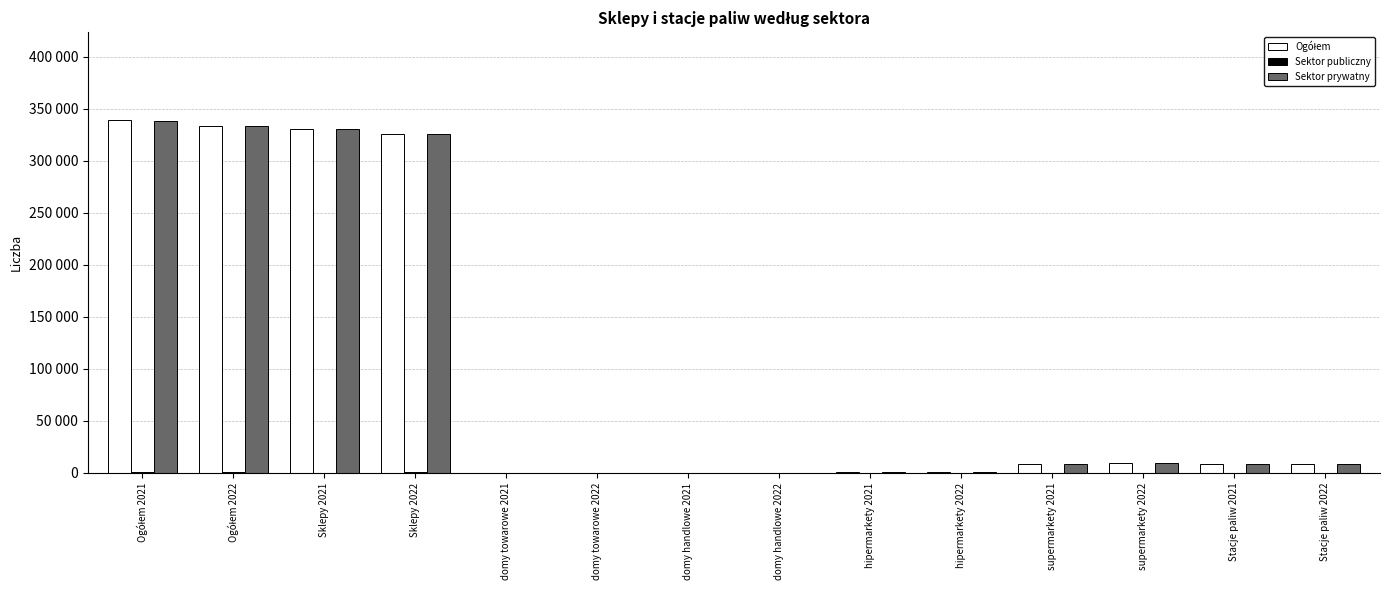

Are the bars horizontal?

No